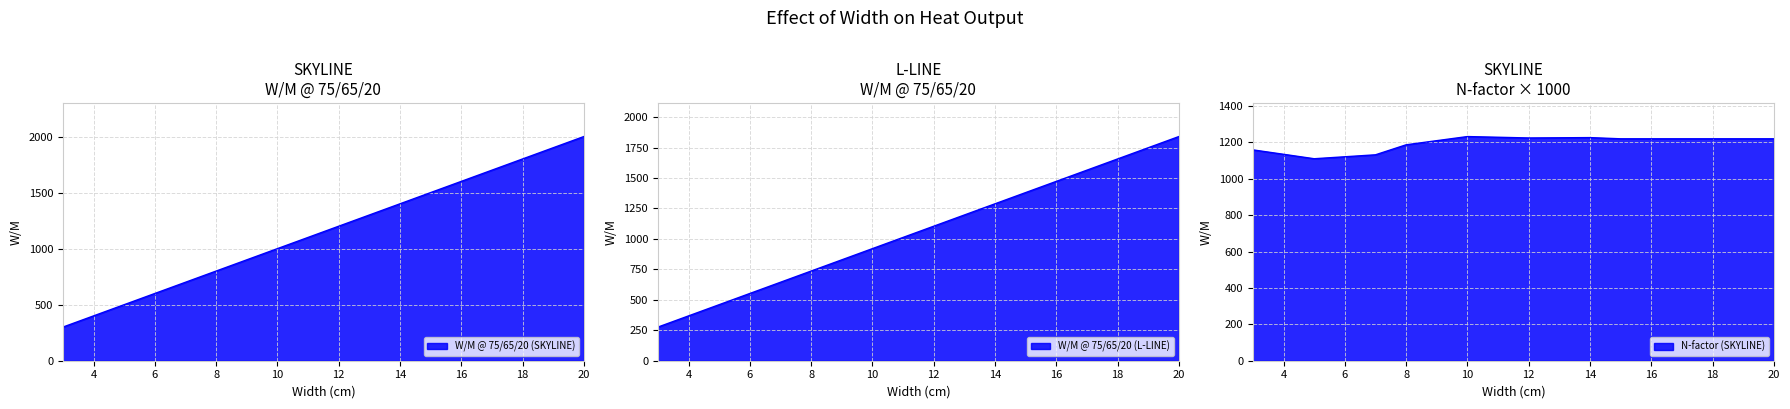

How many data points in W/M @ 75/65/20 (L-LINE) are less than 1104?

9